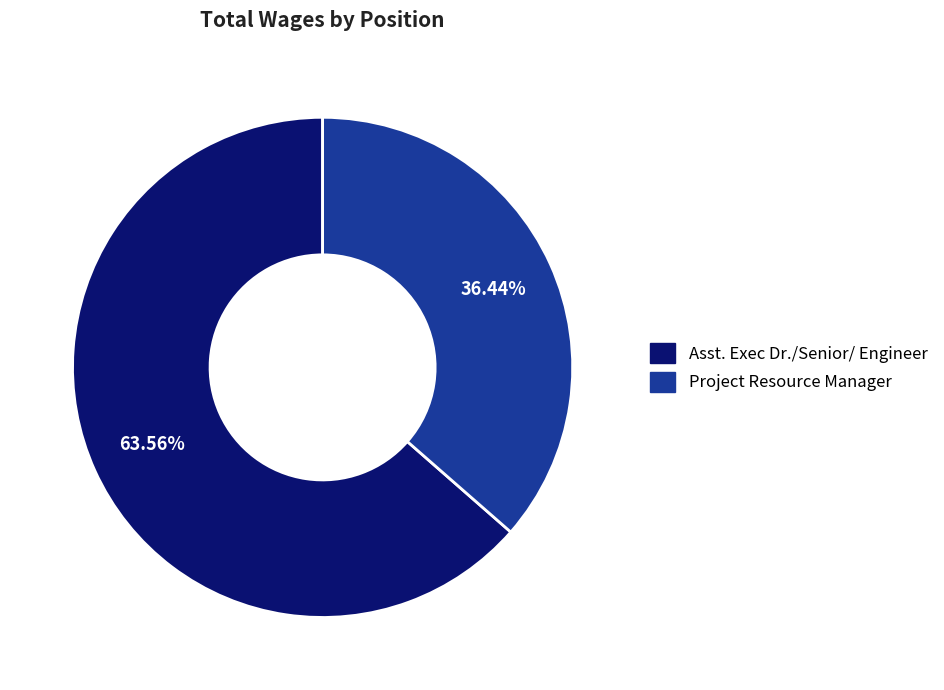

Rank the categories by value from highest to lowest.

Asst. Exec Dr./Senior/ Engineer, Project Resource Manager